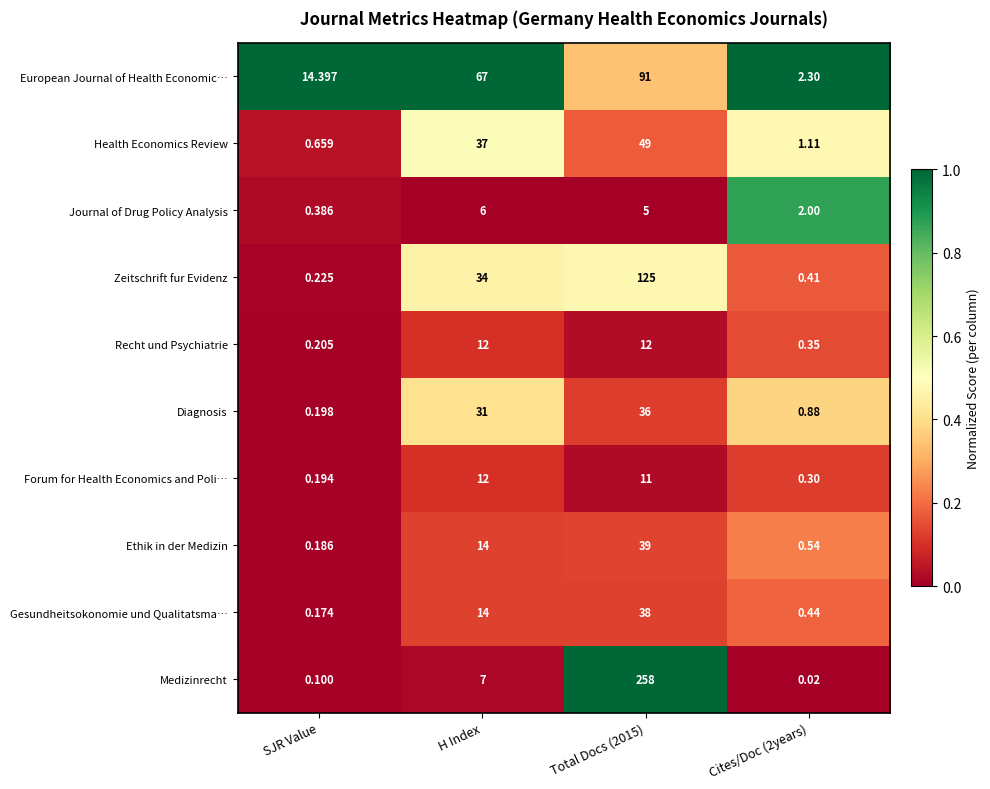

At which label is Zeitschrift fur Evidenz closest to 62?

H Index